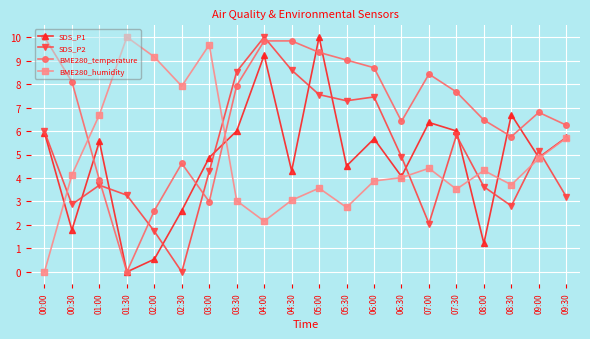

Which series changed the most between 07:00 and 08:00?

SDS_P1